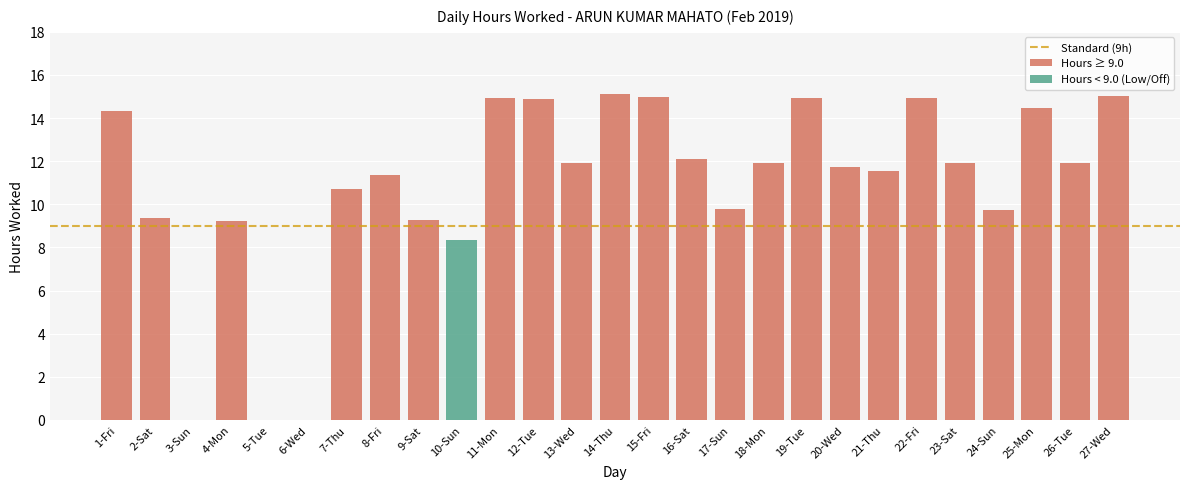

How many distinct data groups are displayed?

1